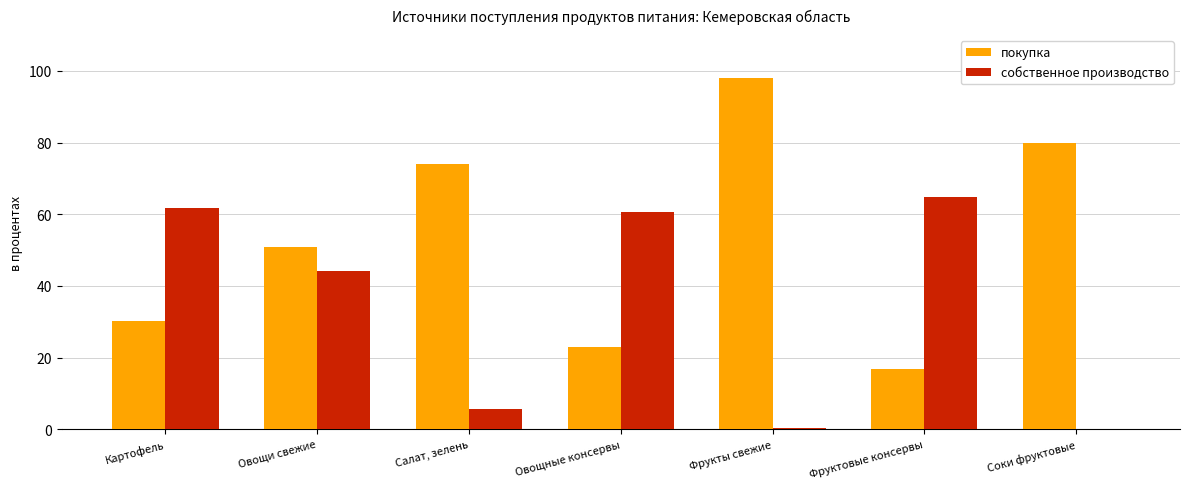

What is the greatest value displayed?

98.0